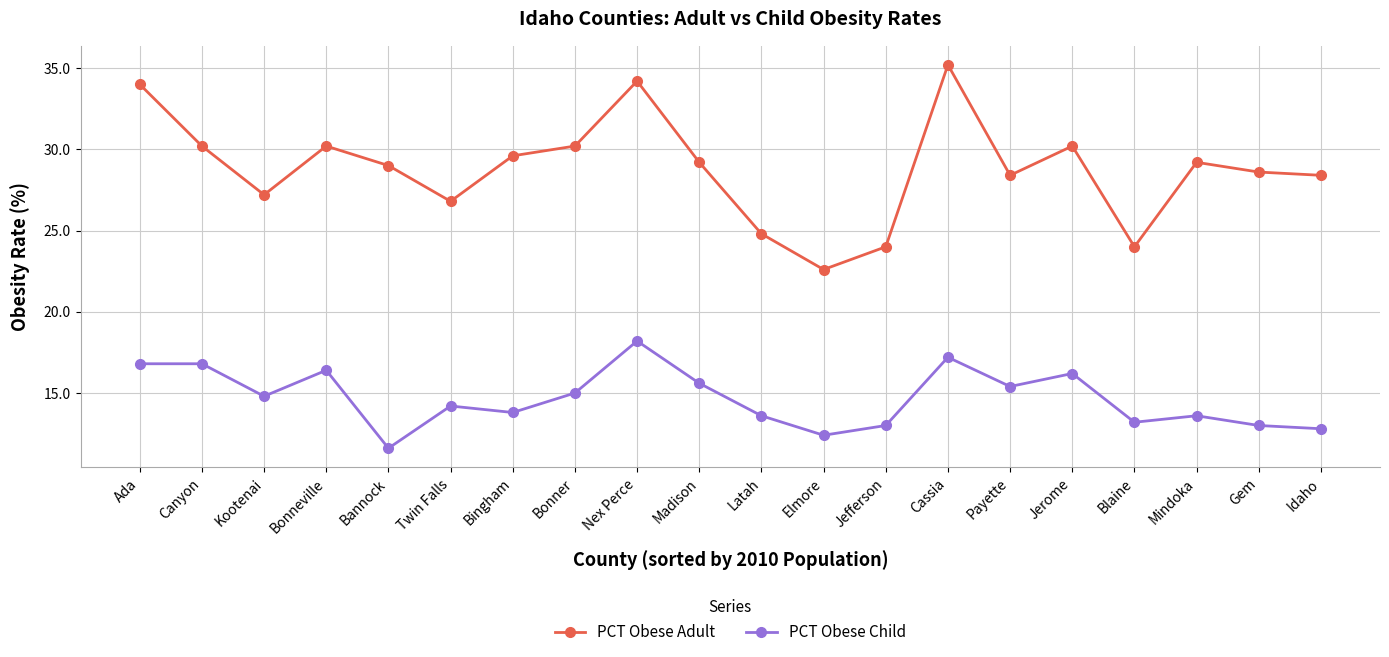

Count the number of data series in this chart.

2